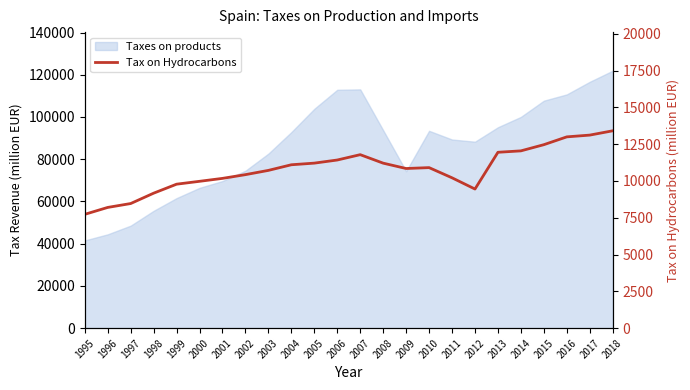

Reading left to right, transcribe all the data shown in this chart.

7734	8203	8467	9171	9782	9977	10176	10430	10719	11101	11212	11424	11787	11210	10847	10907	10215	9452	11949	12045	12465	12996	13116	13408